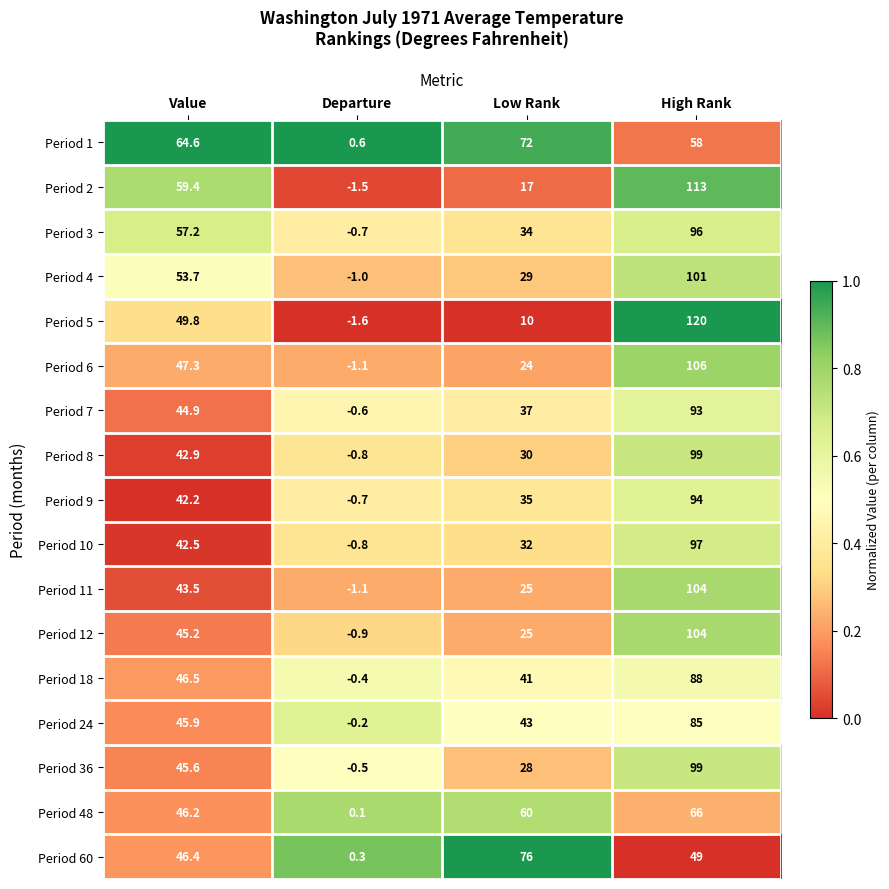

Which series changed the most between Value and Low Rank?

Period 2